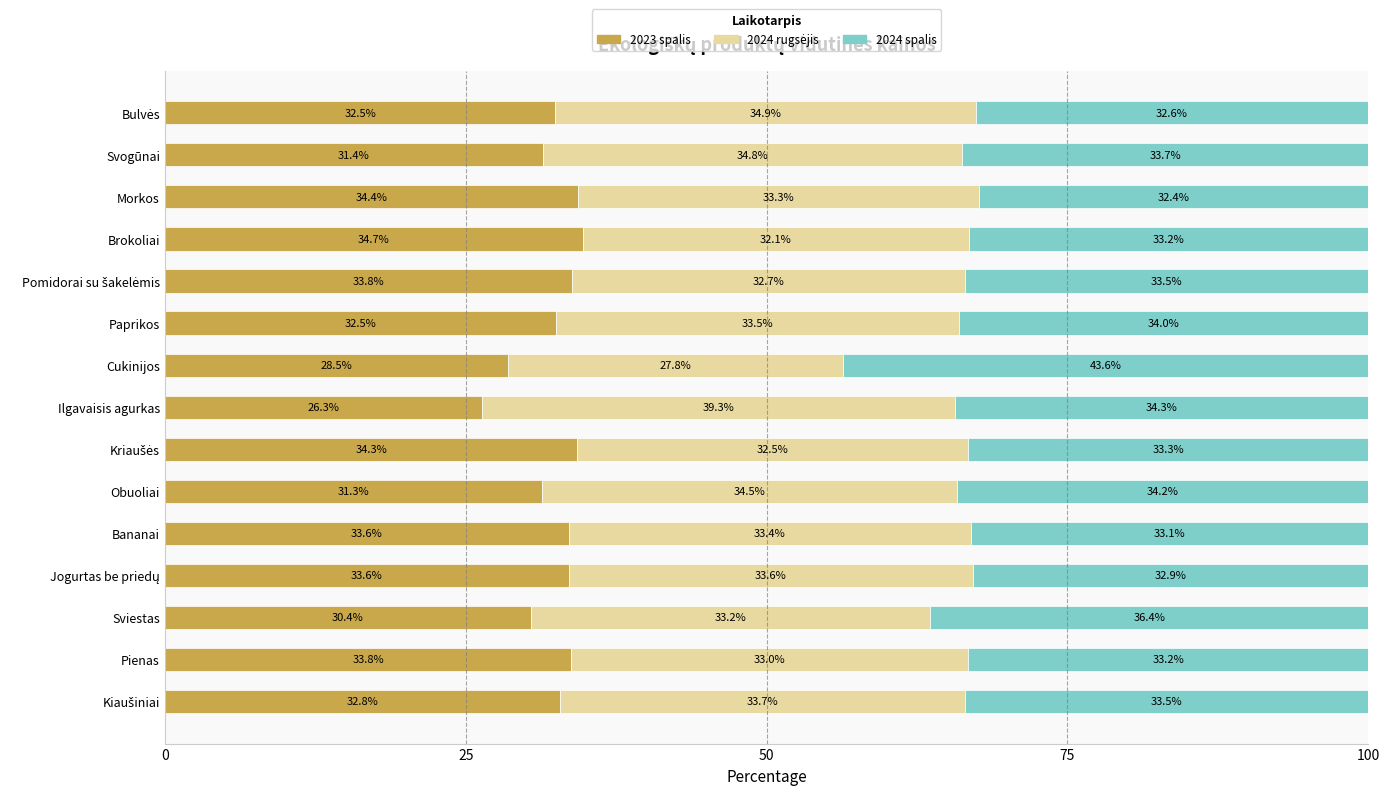

What is the maximum value for 2023 spalis?

34.7